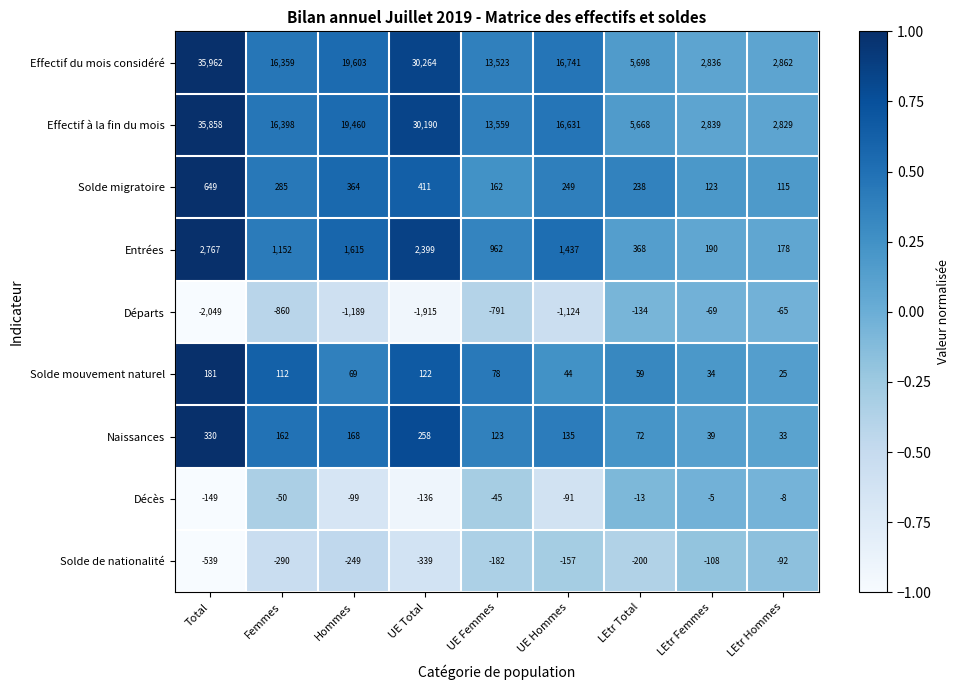

What is the sum of all Effectif à la fin du mois values?

143432